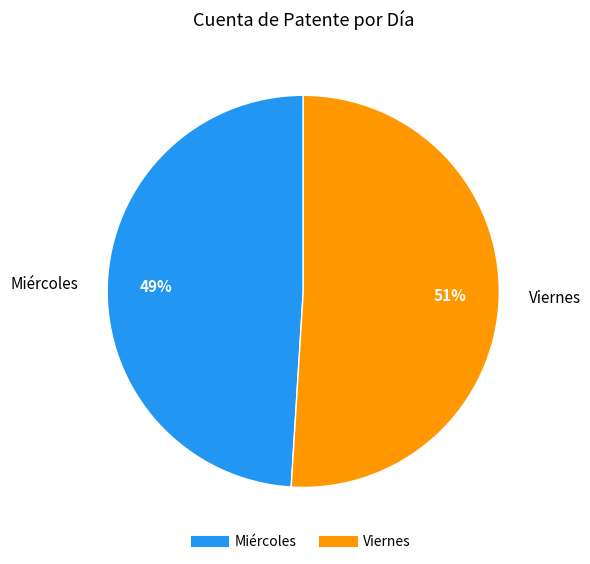

To the nearest percent, what percentage of the pie is Miércoles?

49%